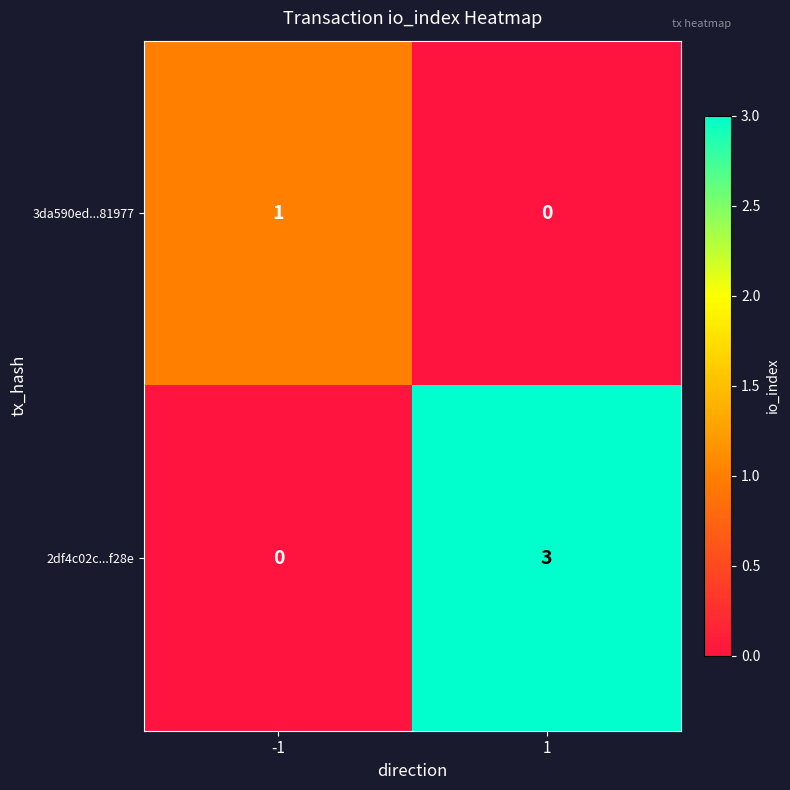

The value of 2df4c02c...f28e at 1 is 1. True or false?

False